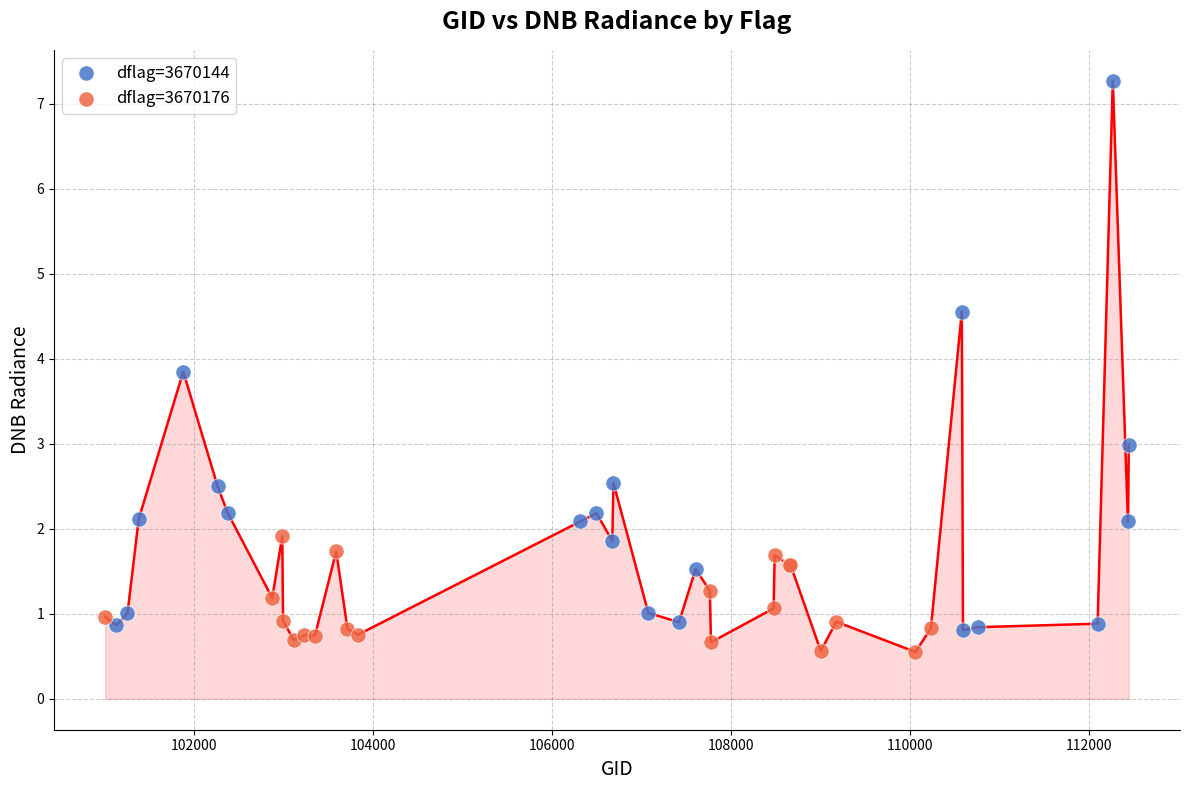

Which series reaches the maximum Y coordinate?

dflag=3670144